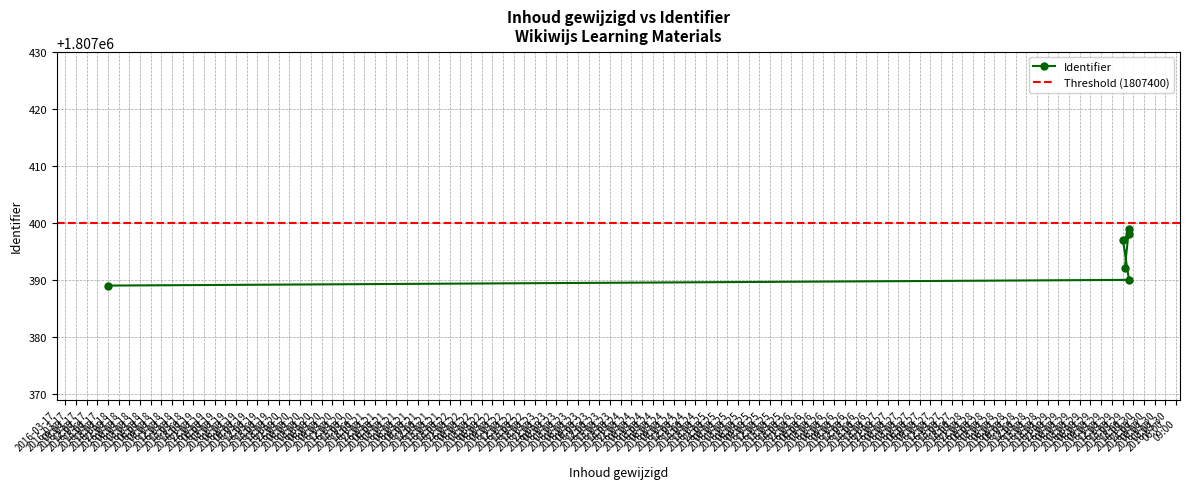

True or false: the data shows 2817292 at 2016-03-29 18:38:48.

False